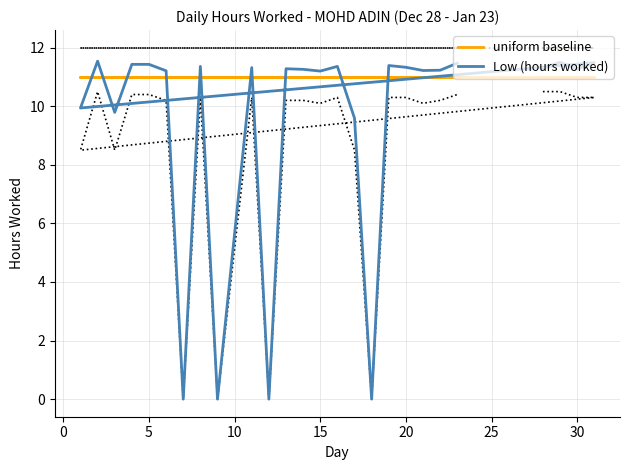

How many lines are shown in the chart?

2